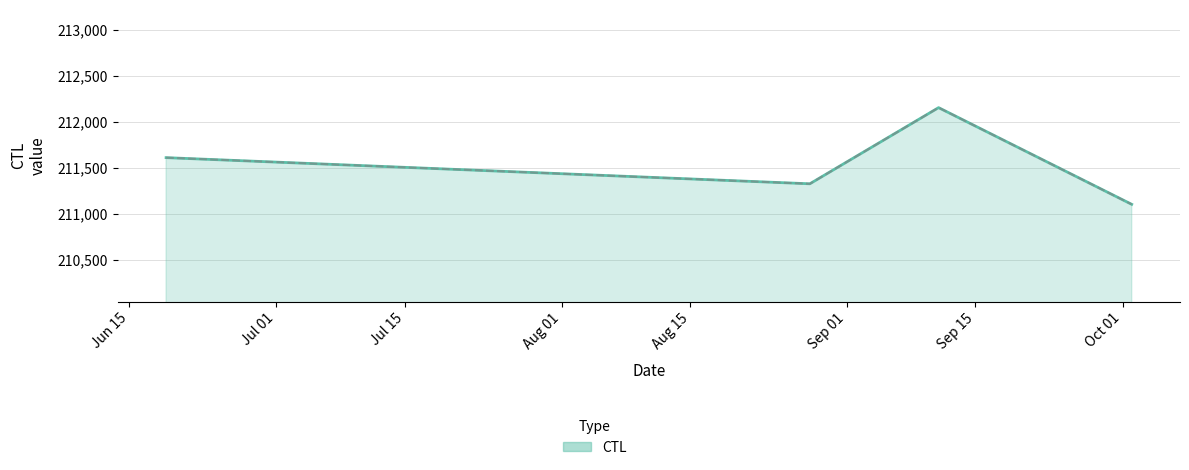

What is the average value?

211551